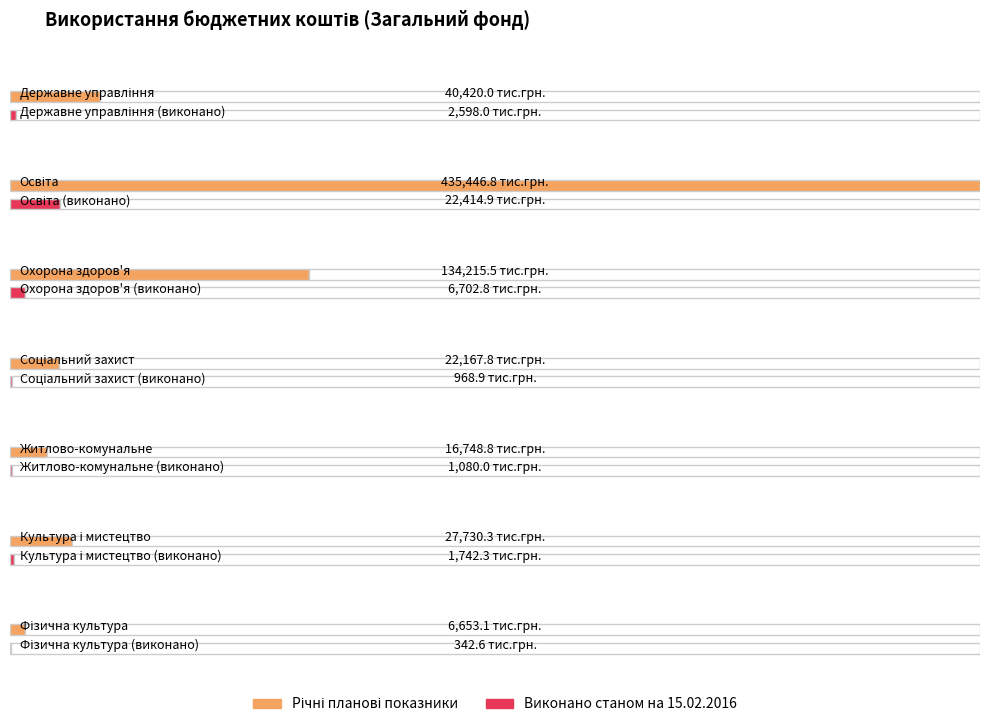

Which series has the largest total across all categories?

Річні планові показники